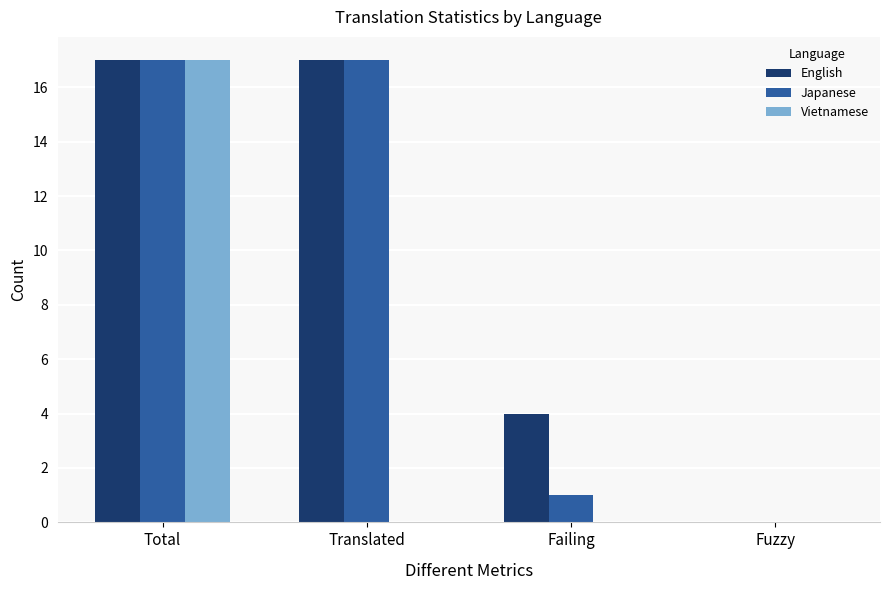

What is the greatest value displayed?

17